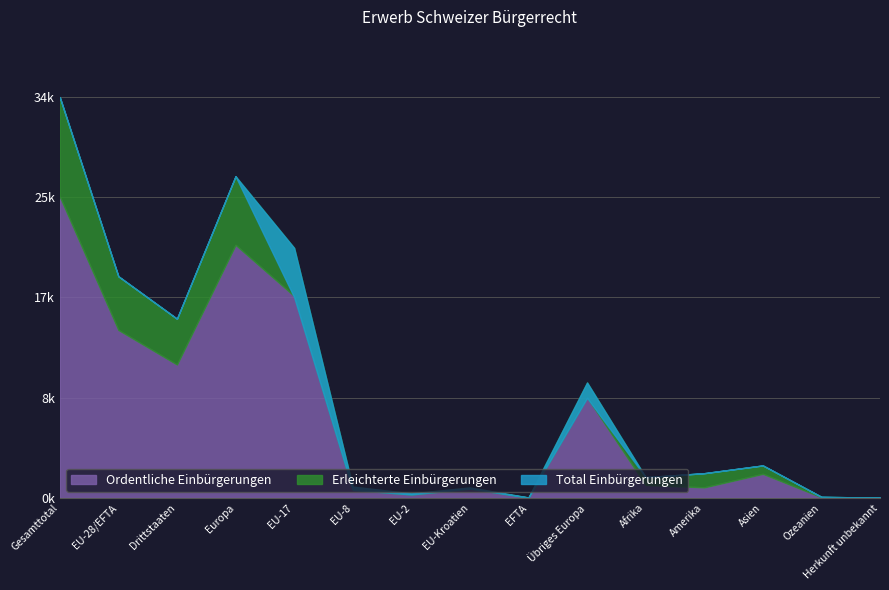

What is the label of the 8th point from the left?

EU-Kroatien